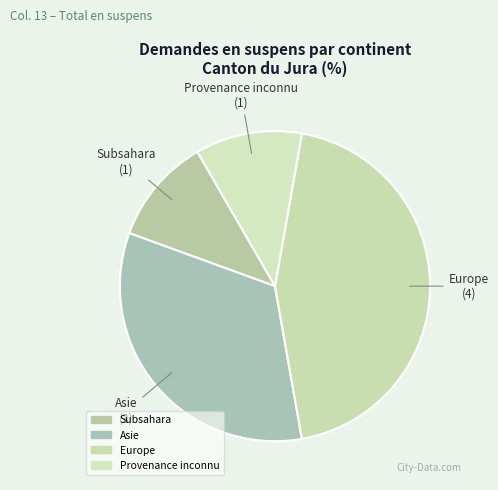

Does Europe account for over 50% of the chart?

No